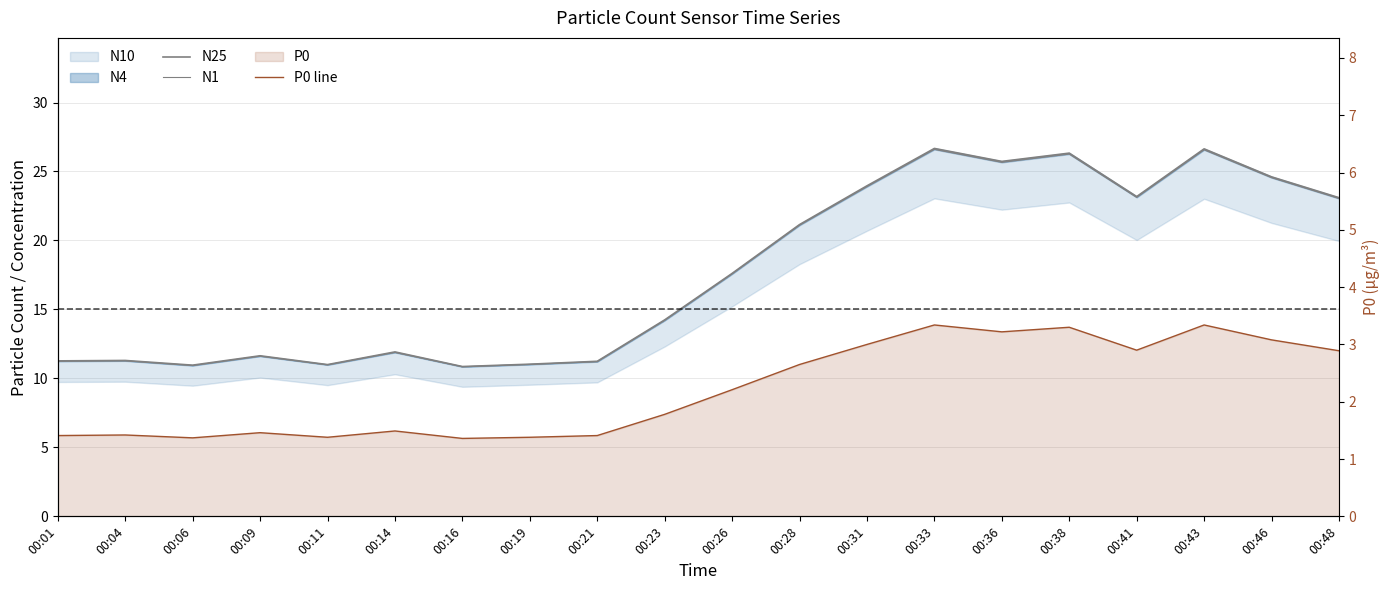

What is the highest value of the N1 series?

26.6